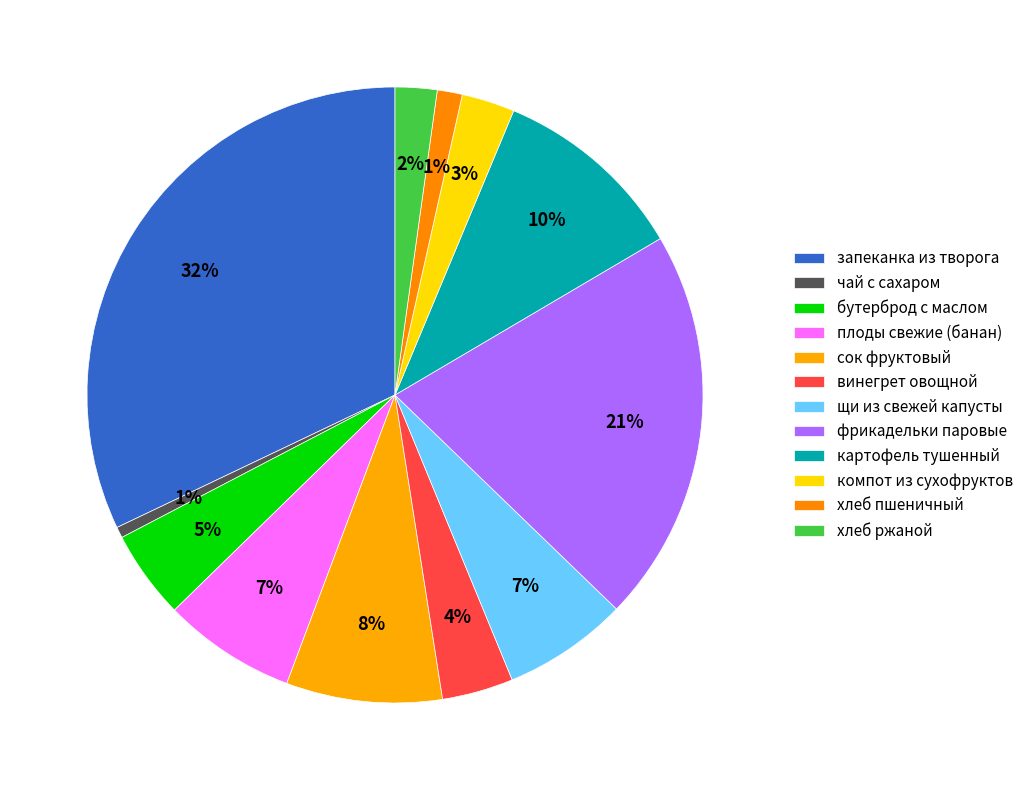

Is it true that щи из свежей капусты is 1% of the pie?

False